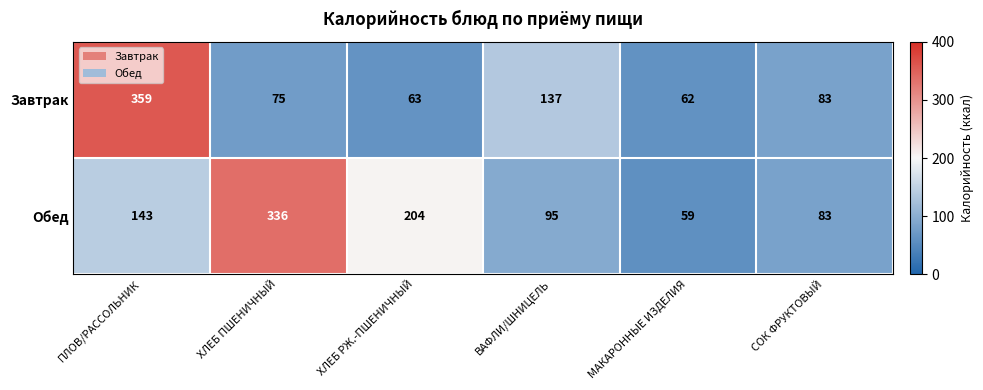

Reading right to left, list all the values displayed in this chart.

Завтрак: СОК ФРУКТОВЫЙ=83	МАКАРОННЫЕ ИЗДЕЛИЯ=62	ВАФЛИ/ШНИЦЕЛЬ=137	ХЛЕБ РЖ.-ПШЕНИЧНЫЙ=63	ХЛЕБ ПШЕНИЧНЫЙ=75	ПЛОВ/РАССОЛЬНИК=359
Обед: СОК ФРУКТОВЫЙ=83	МАКАРОННЫЕ ИЗДЕЛИЯ=59	ВАФЛИ/ШНИЦЕЛЬ=95	ХЛЕБ РЖ.-ПШЕНИЧНЫЙ=204	ХЛЕБ ПШЕНИЧНЫЙ=336	ПЛОВ/РАССОЛЬНИК=143